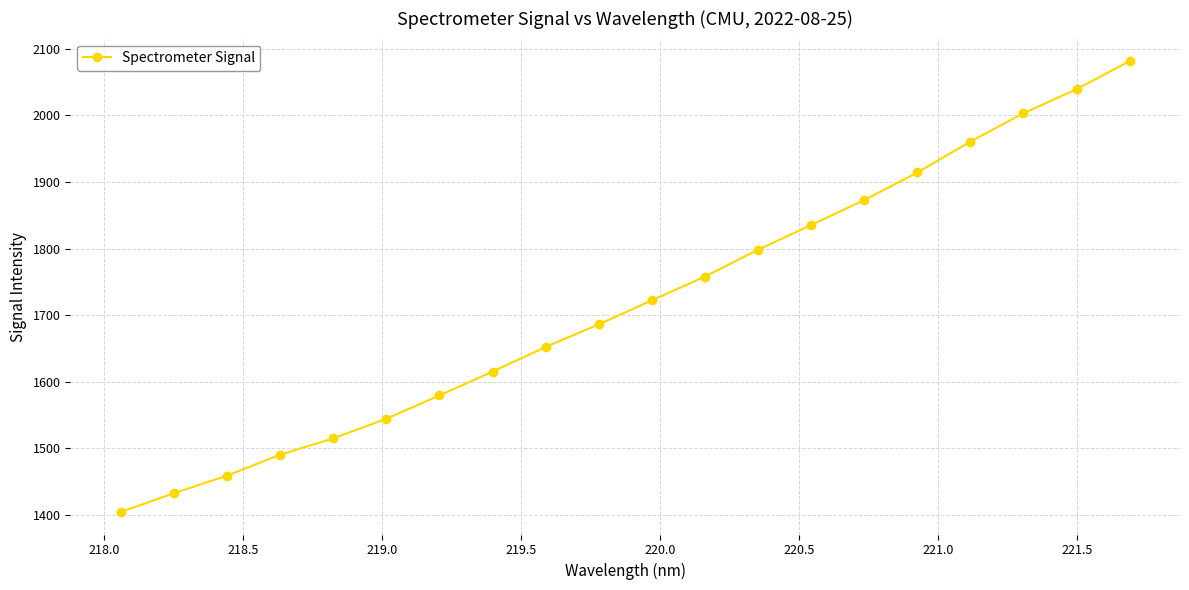

What is the value of the 10th point from the left?

1686.2